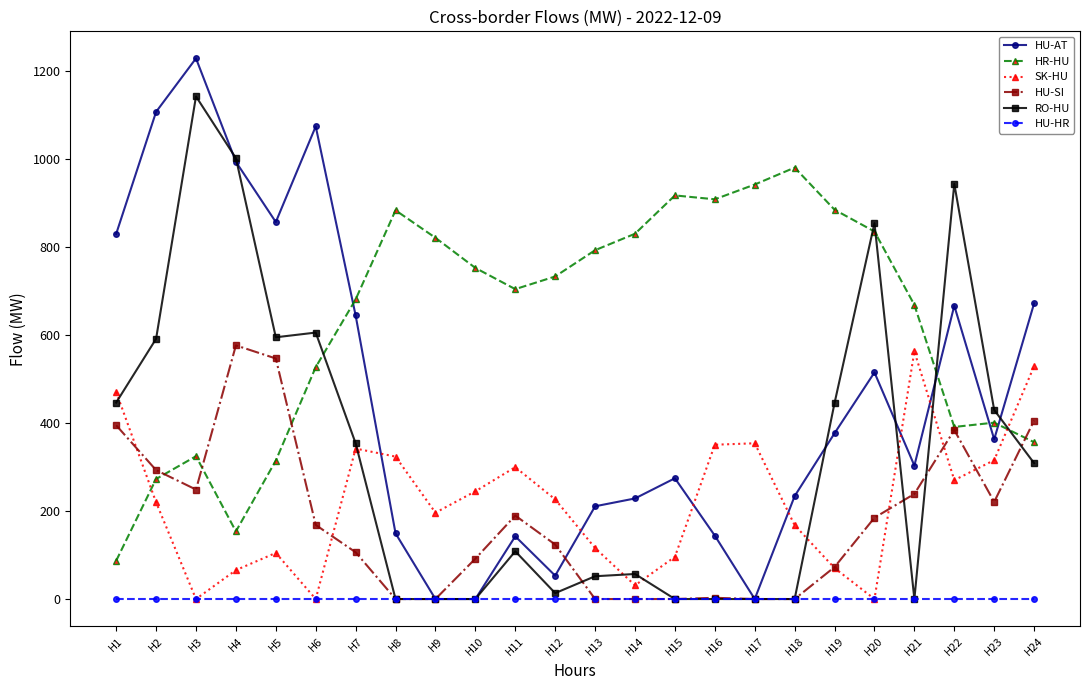

Between which two adjacent categories do SK-HU and RO-HU first intersect?

H1 and H2